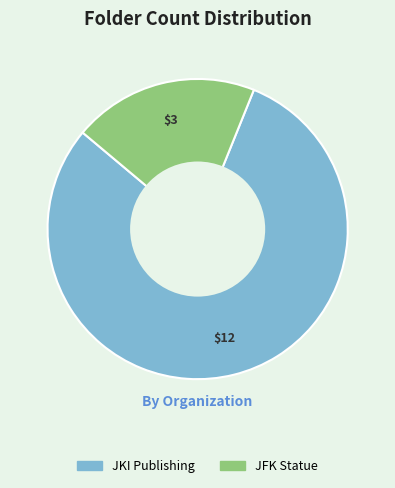

Which category has the biggest portion of the pie?

JKI Publishing